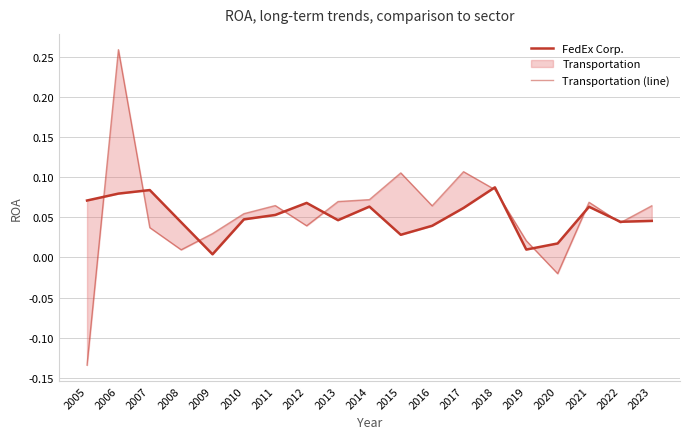

What is the difference between the second highest and second lowest values in the Transportation (line) series?

0.1